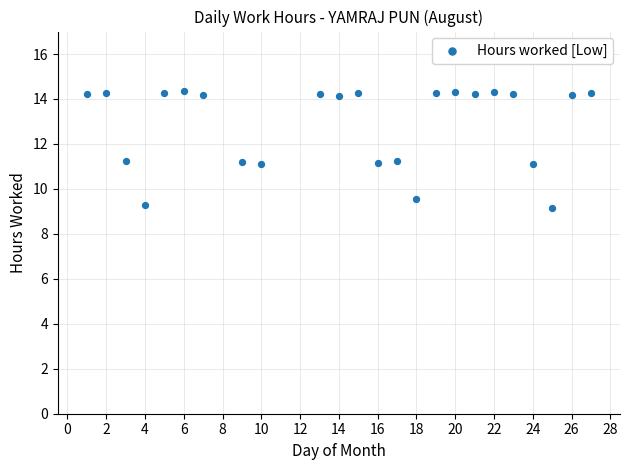

What is the range of Y values (max minus min)?

5.2